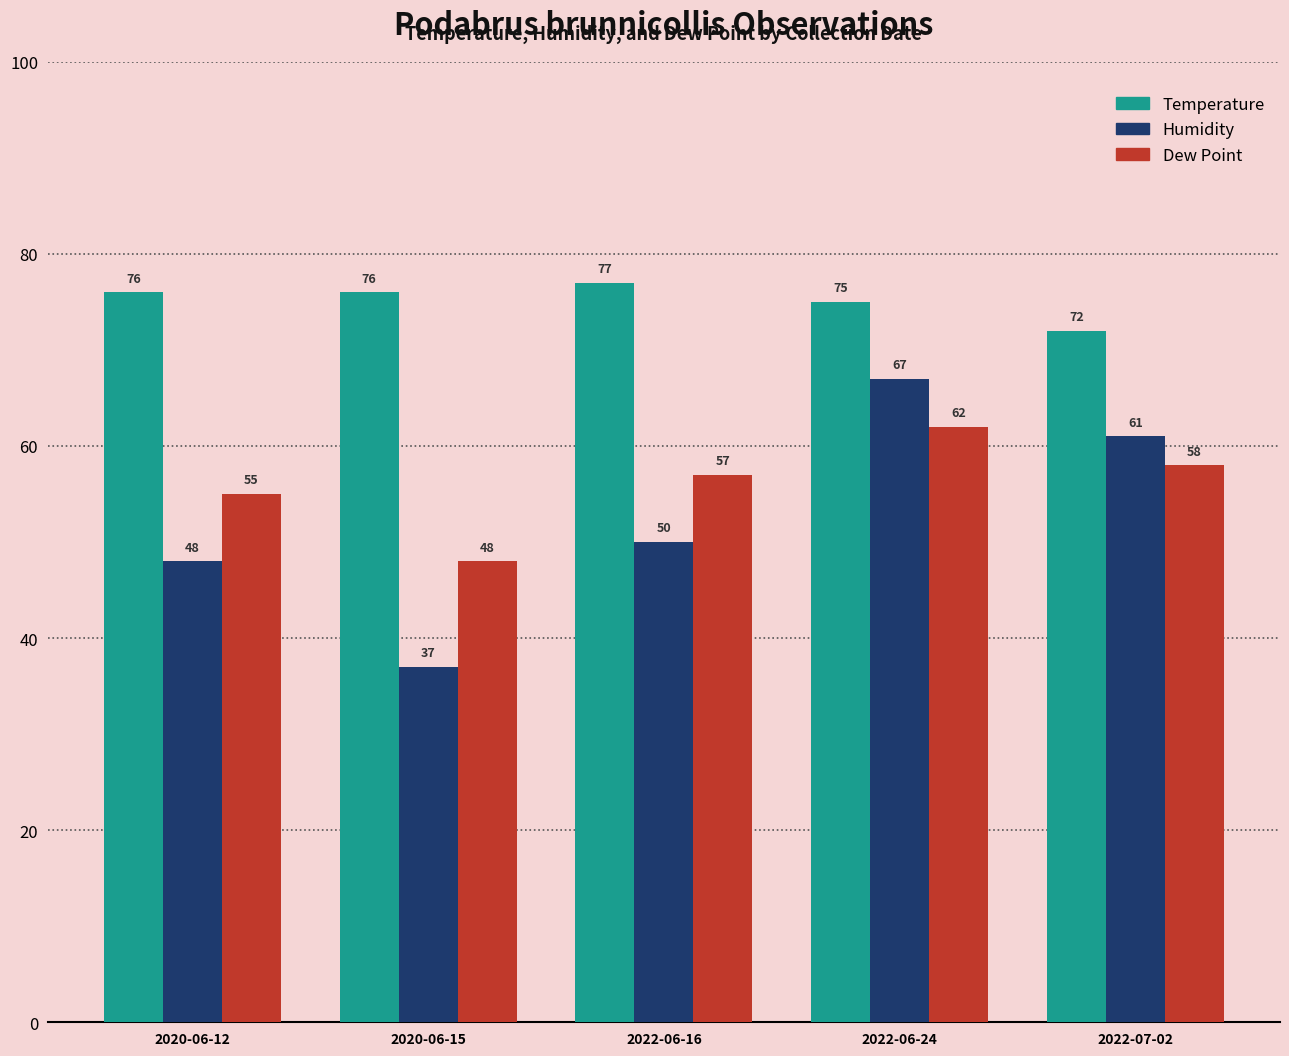

What is the difference between the highest and lowest values at 2022-06-16?

27